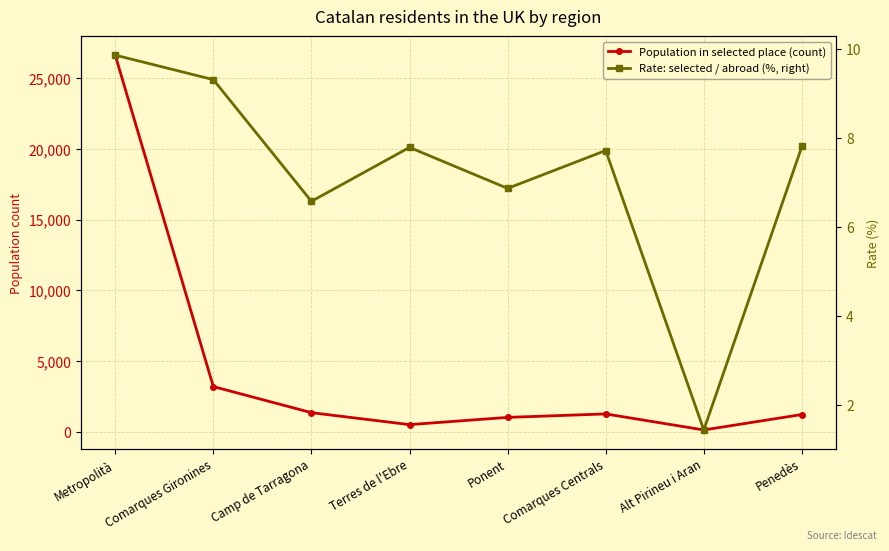

How many values in the Population in selected place (count) series are below 1258?

4